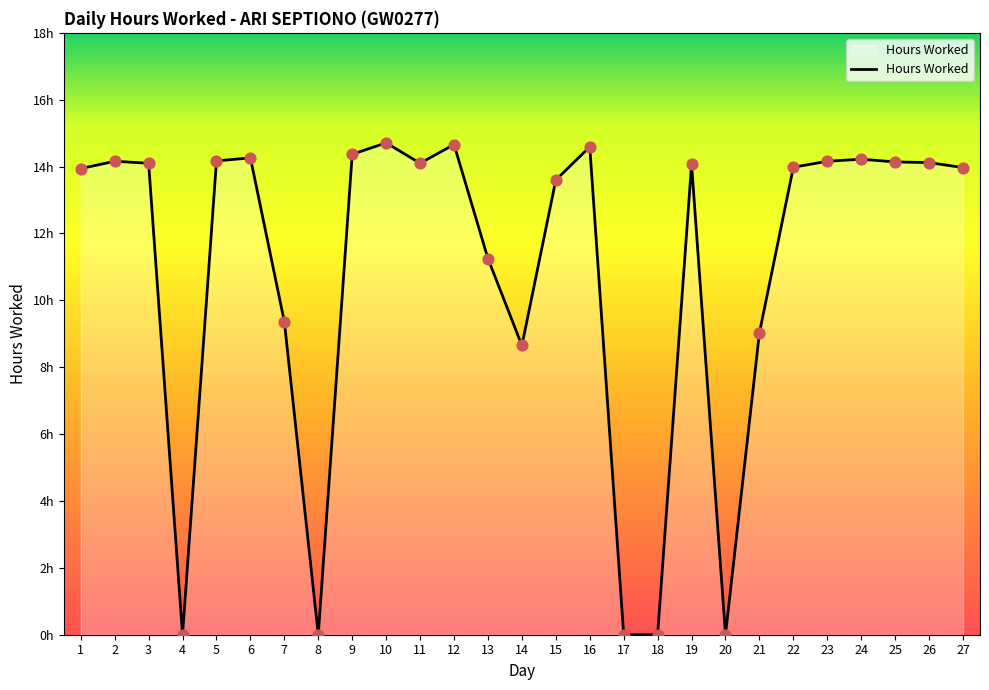

What is the ratio of the value at 24 to the value at 1?

1.0